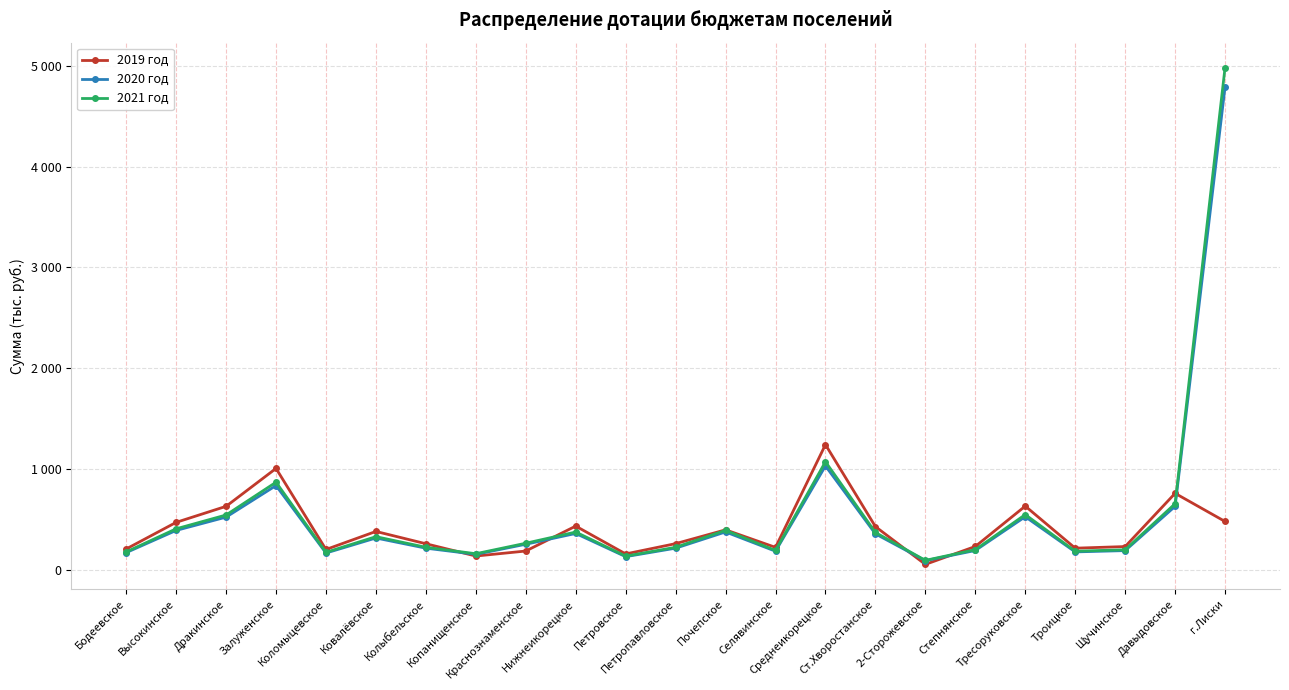

True or false: 2020 год and 2021 год intersect in this chart.

False